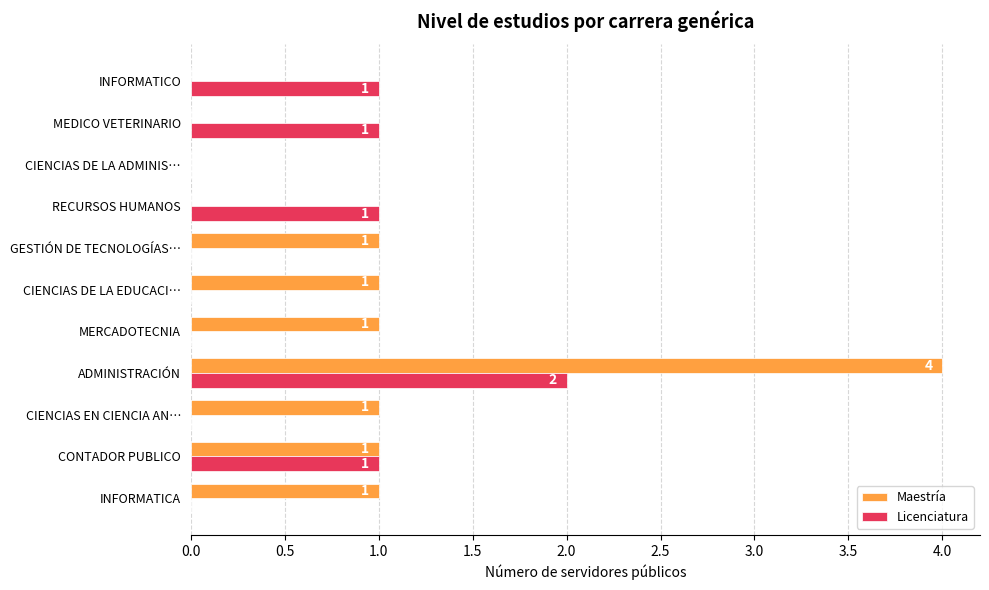

What is the sum of all Maestría values?

10